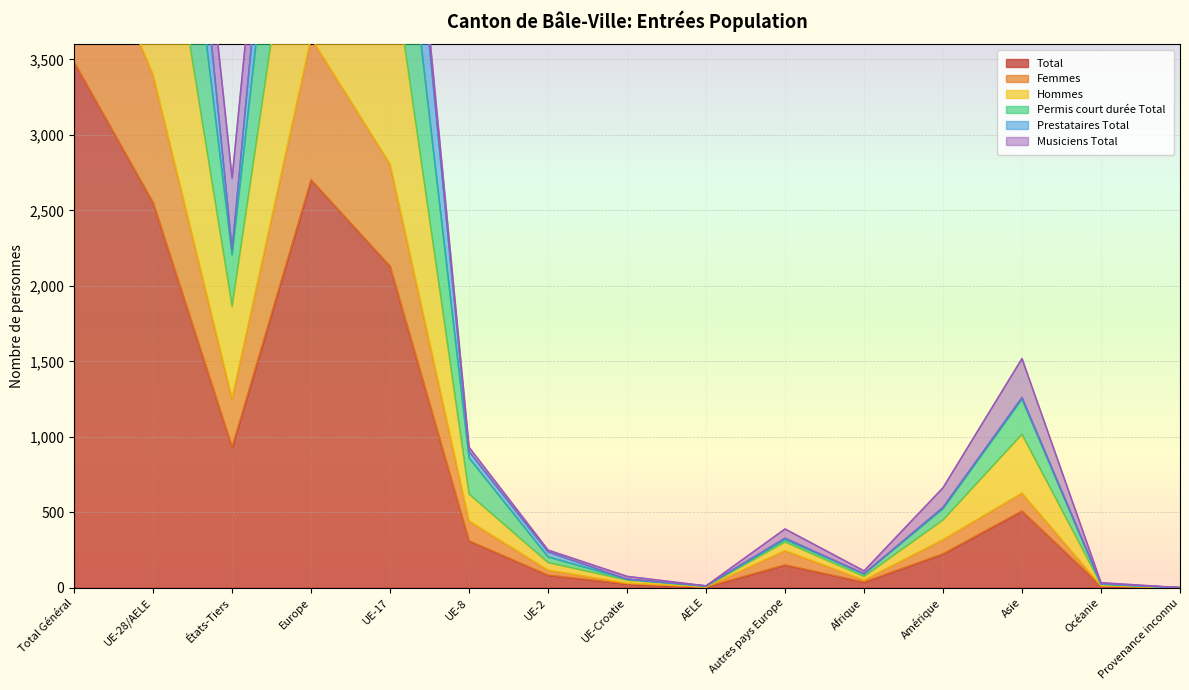

At which label does Permis court durée Total first exceed 532?

Total Général